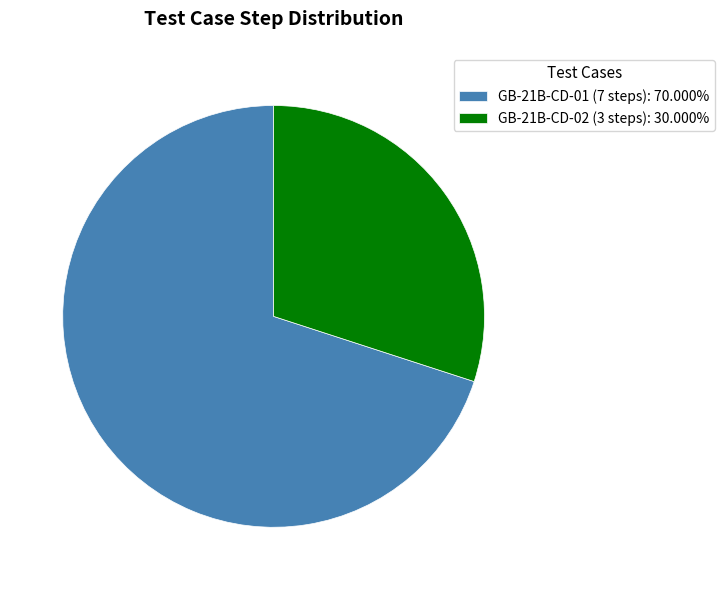

How many slices are in this pie chart?

2